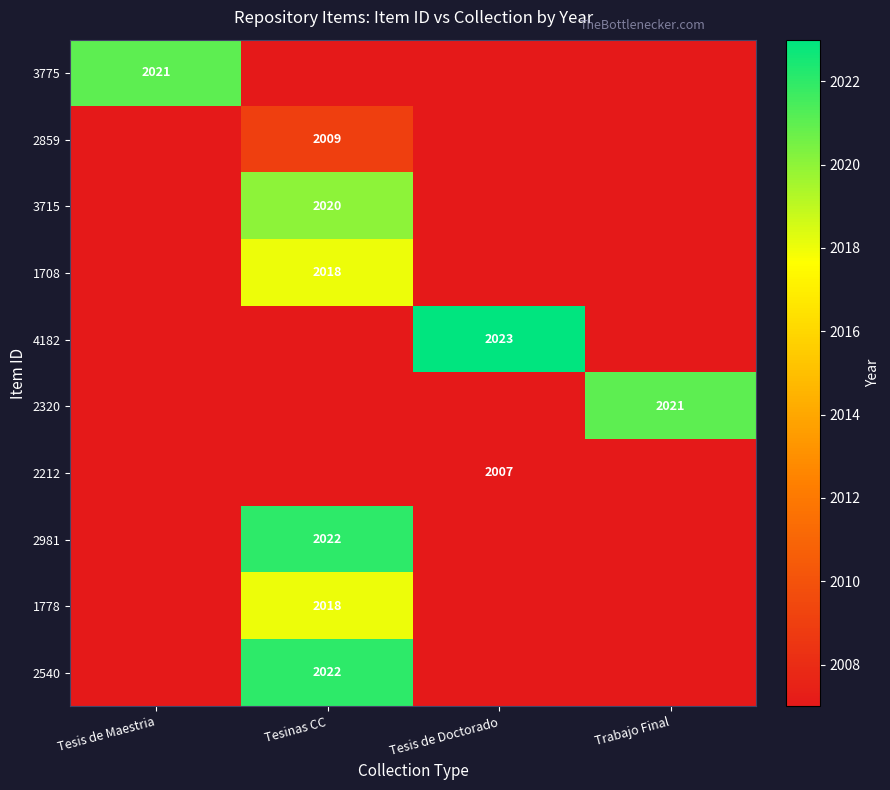

What is the total value across all series at Tesinas CC?

20137